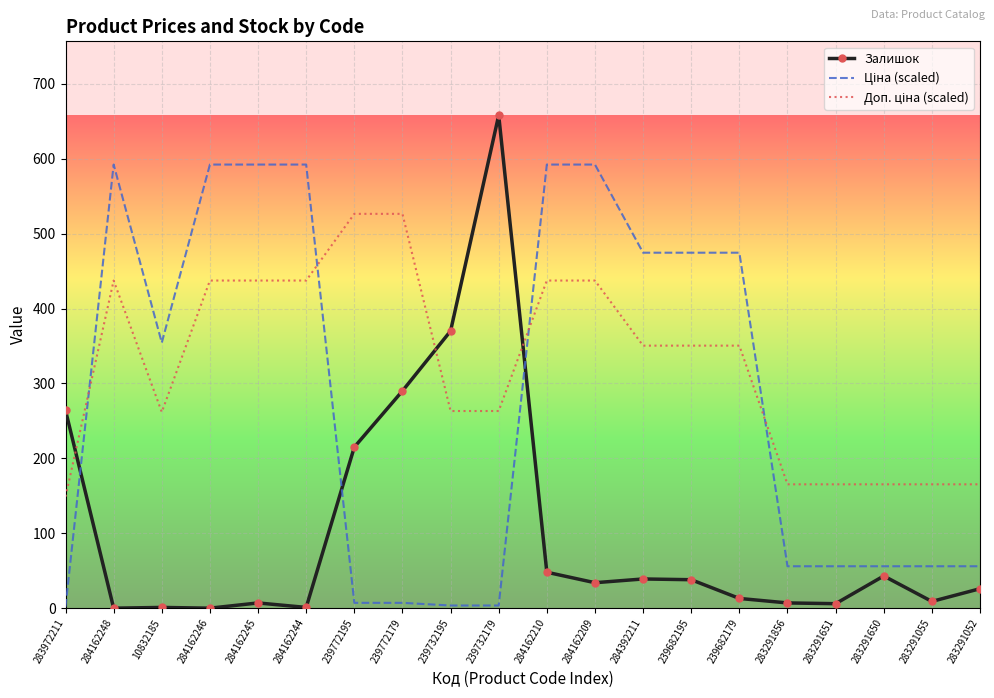

Is it true that Залишок equals 7.0 at 283291856?

True